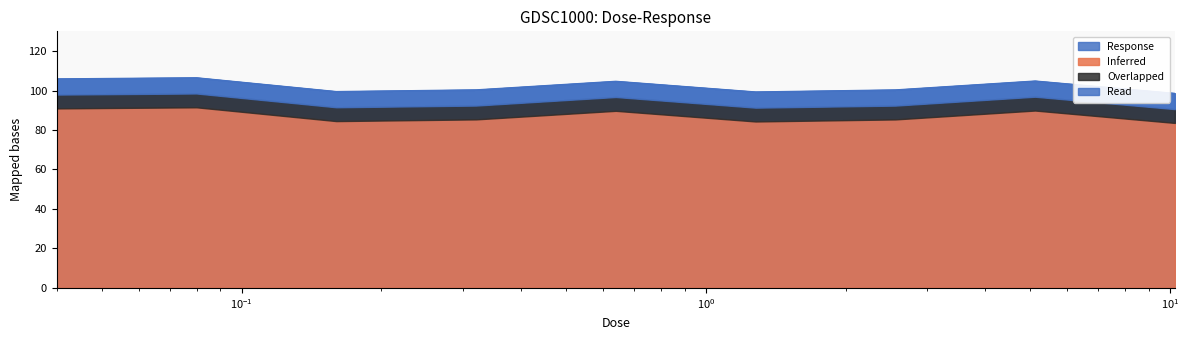

At which label does the data first exceed 100?

0.04